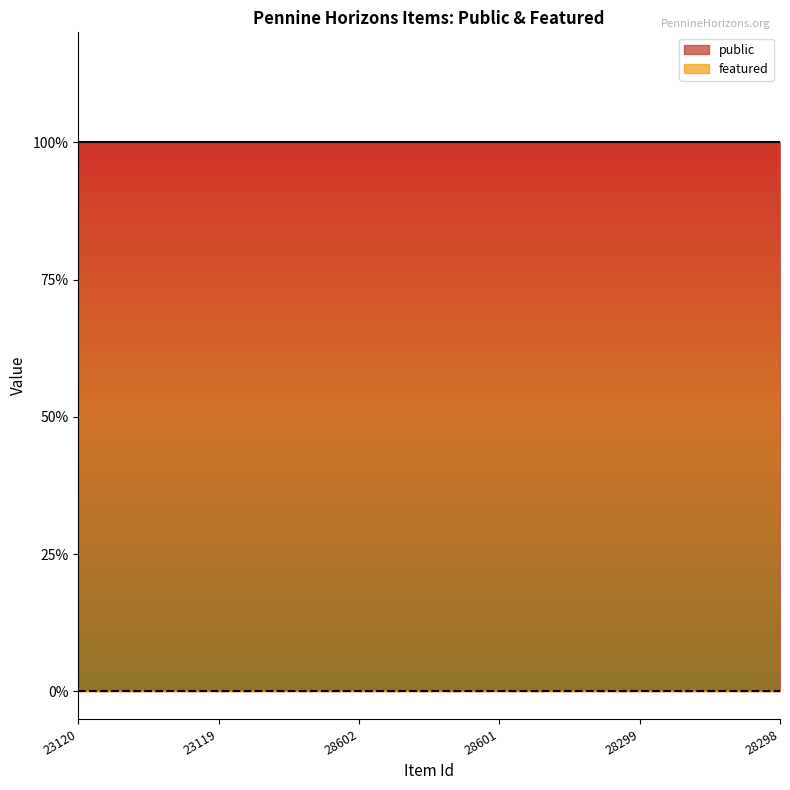

Is the value of featured at 28298 greater than the value of public at 28299?

No